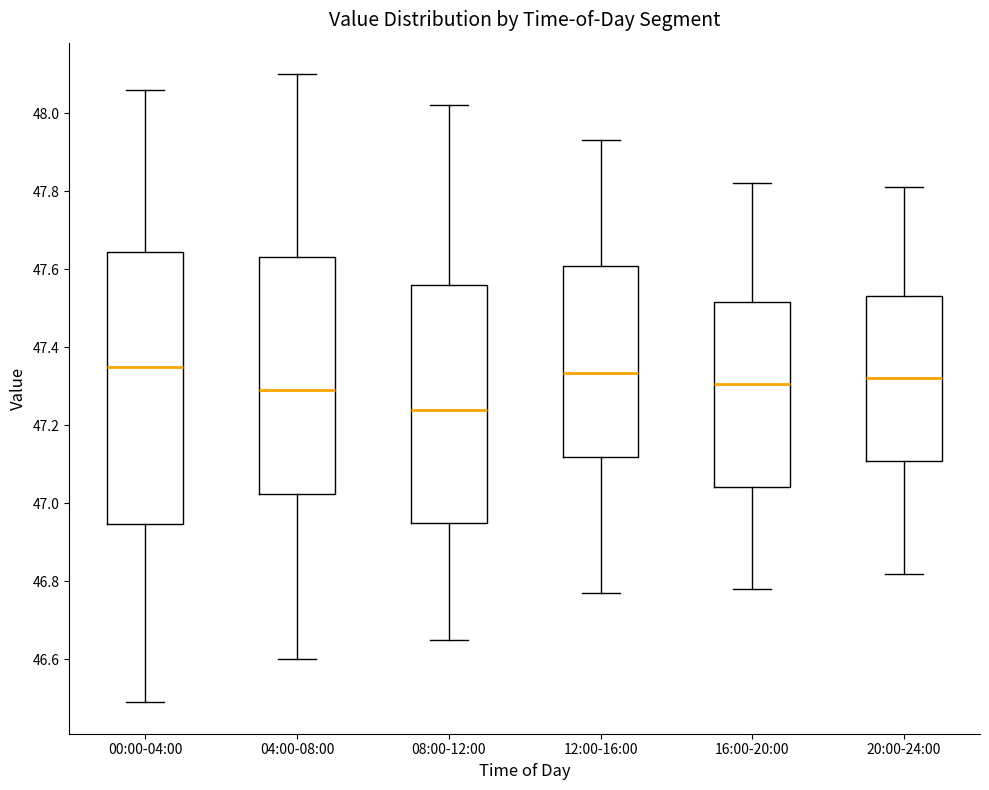

Reading left to right, read every box against the y-axis: the position of its median line, the range the box covers, and the ends of its whiskers. The values are not printed on the chart, so give them approximately, as read against the axis.

00:00-04:00: median 47.36, box 46.94 to 47.64, whiskers 46.50 to 48.06
04:00-08:00: median 47.30, box 47.02 to 47.64, whiskers 46.60 to 48.10
08:00-12:00: median 47.24, box 46.96 to 47.56, whiskers 46.66 to 48.02
12:00-16:00: median 47.34, box 47.12 to 47.60, whiskers 46.78 to 47.94
16:00-20:00: median 47.30, box 47.04 to 47.52, whiskers 46.78 to 47.82
20:00-24:00: median 47.32, box 47.10 to 47.54, whiskers 46.82 to 47.82